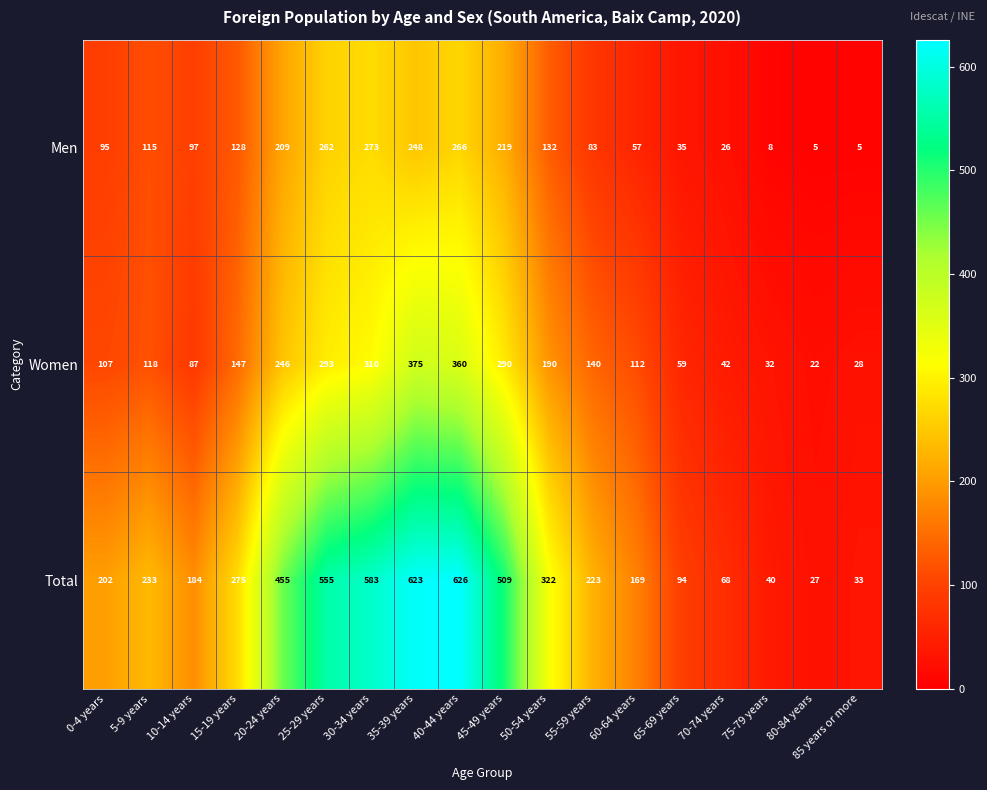

What is the difference between the highest and lowest values at 25-29 years?

293